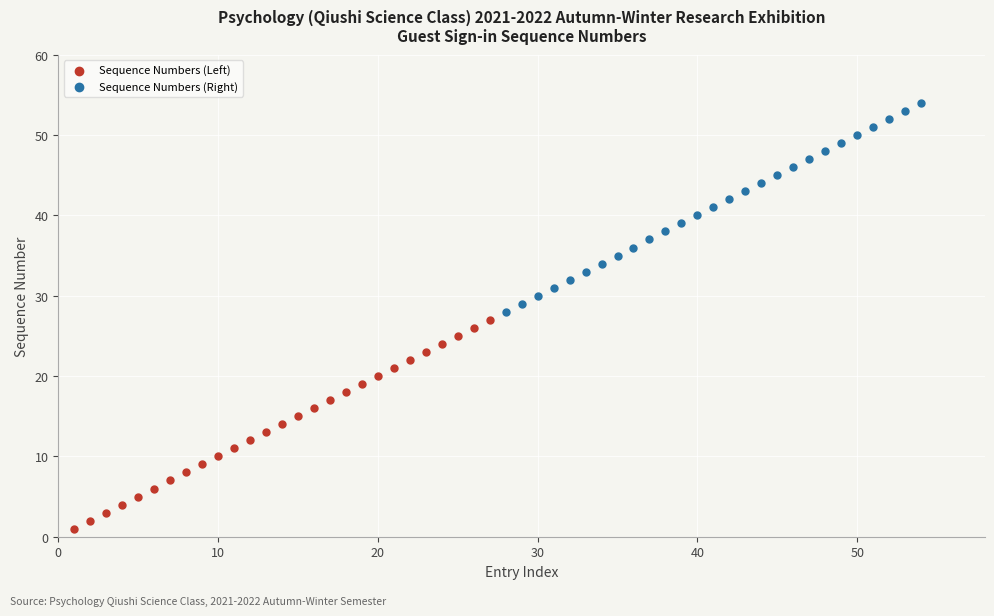

Which series contains the lowest Y value?

Sequence Numbers (Left)